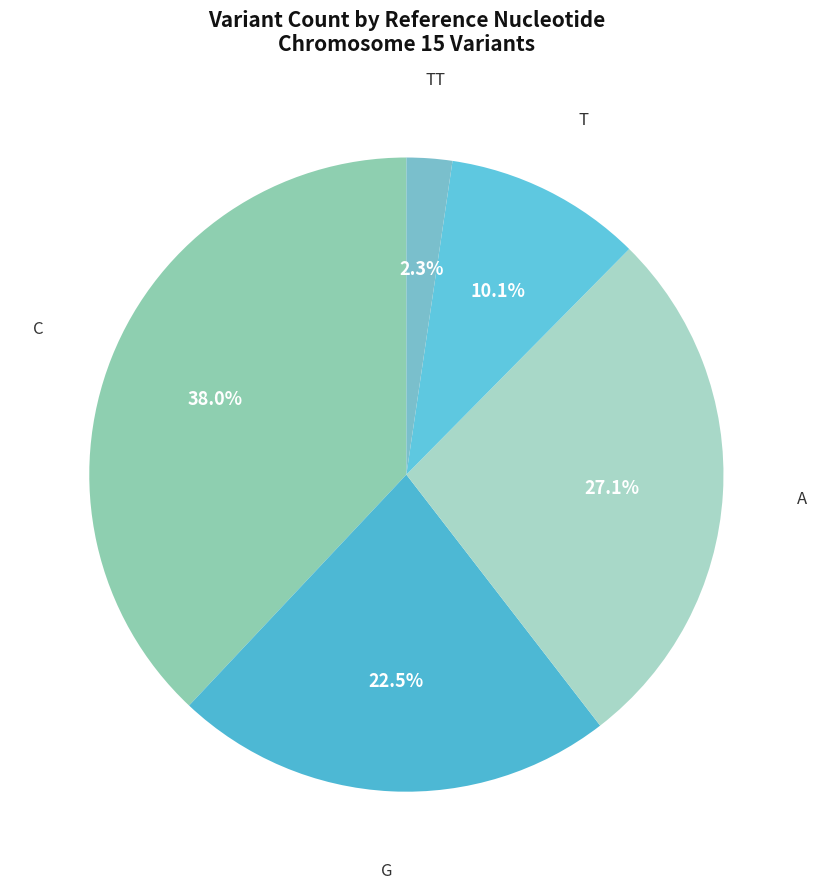

How many slices are in this pie chart?

5